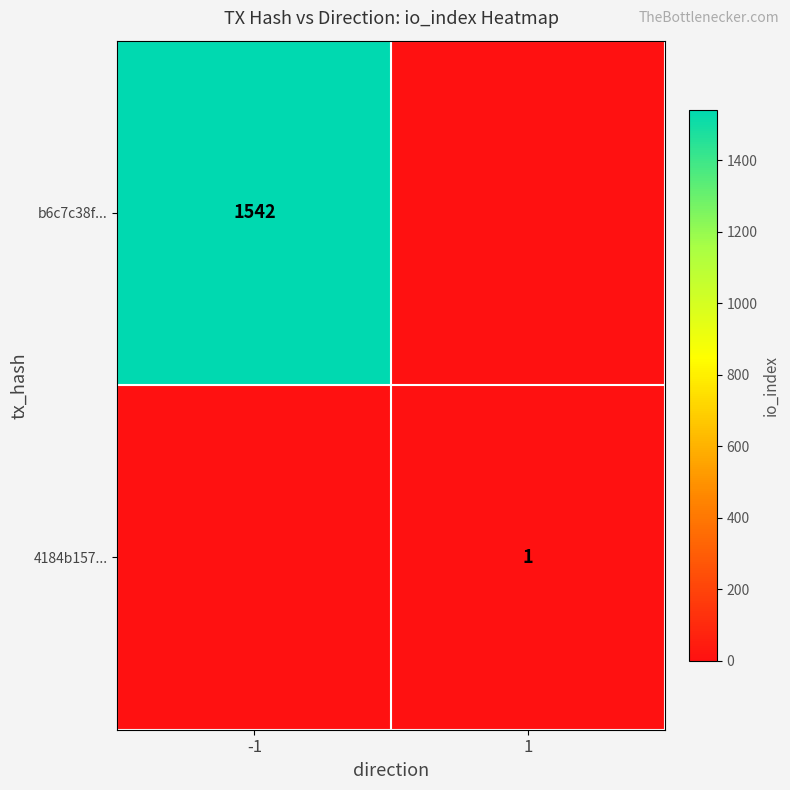

The 4184b157... series shows 0 at 1. True or false?

False